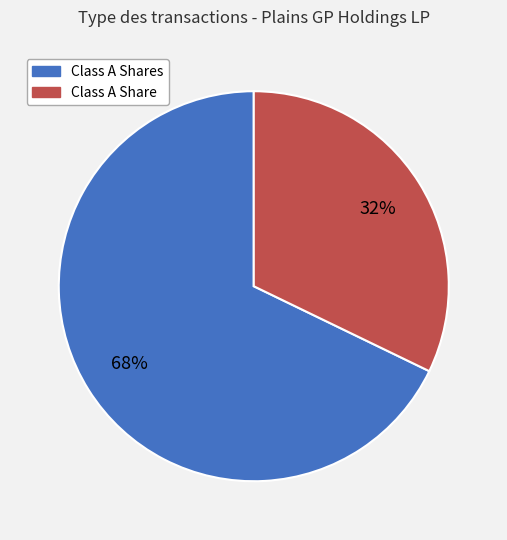

Rank the categories by value from lowest to highest.

Class A Share, Class A Shares